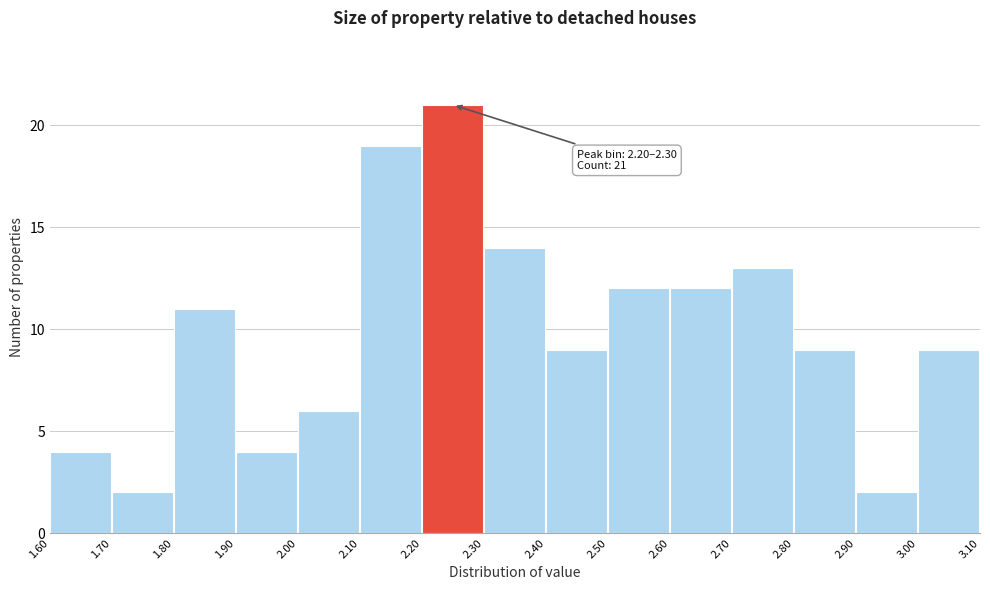

Which range on the x-axis has the tallest bar?

2.20 to 2.30